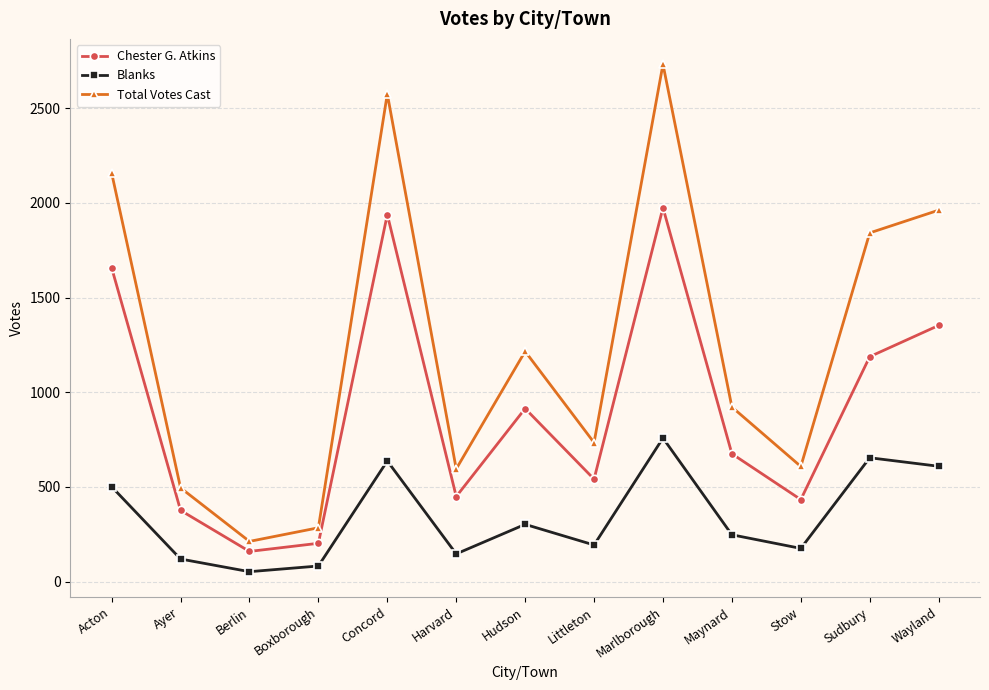

Rank the series by their maximum value, from highest to lowest.

Total Votes Cast, Chester G. Atkins, Blanks